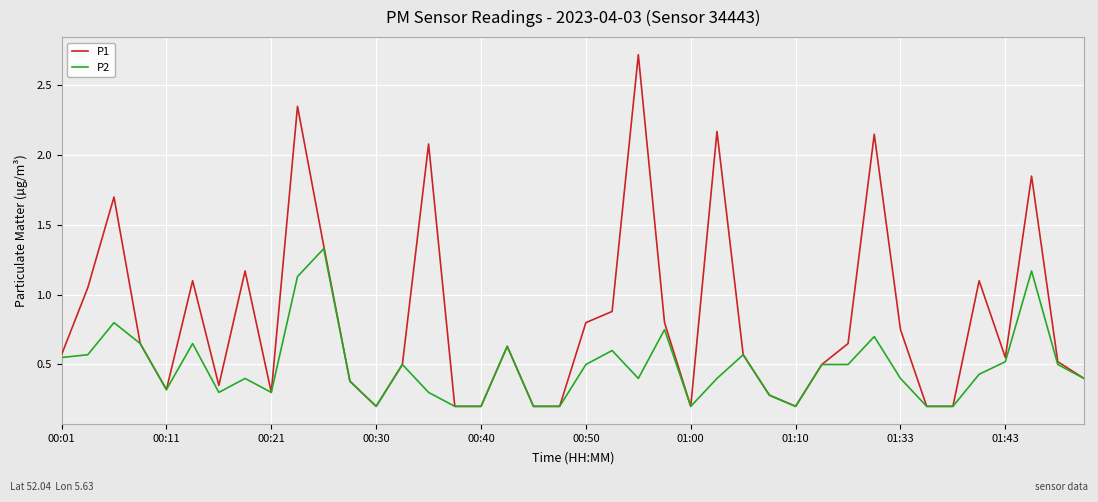

Which series has the largest total across all categories?

P1